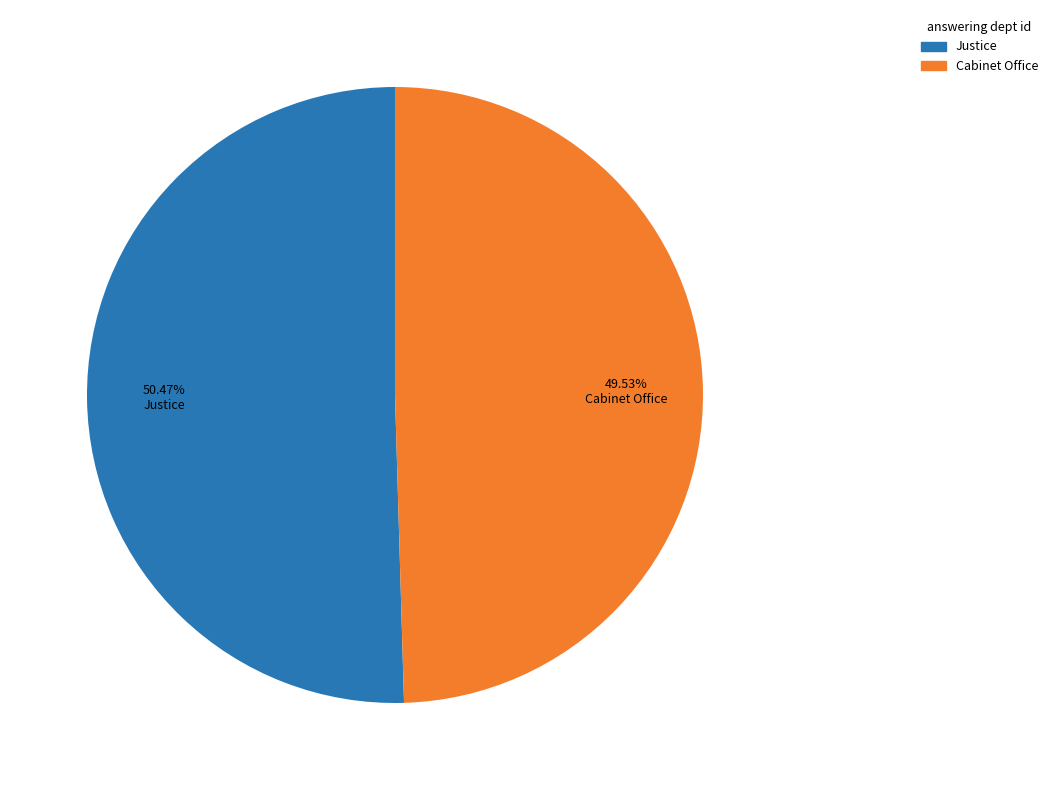

Which has a higher value, Cabinet Office or Justice?

Justice